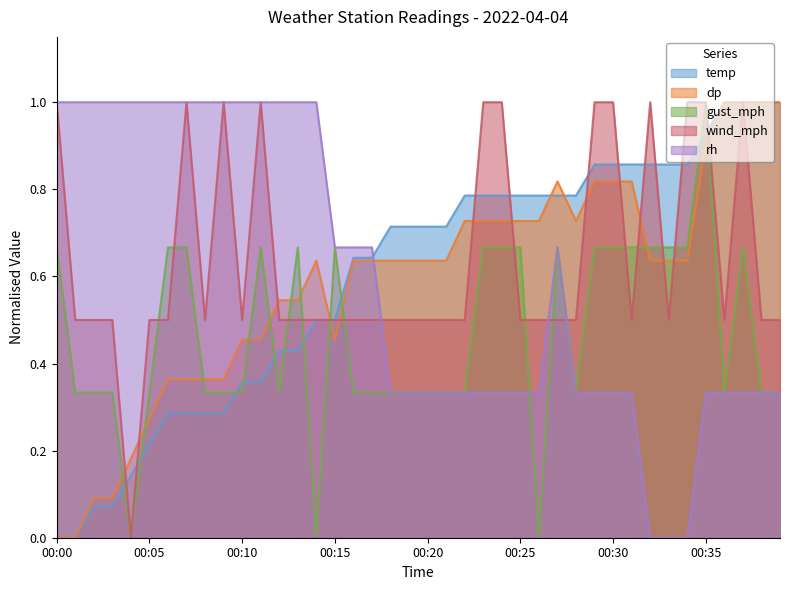

How many values in rh are above zero?

37